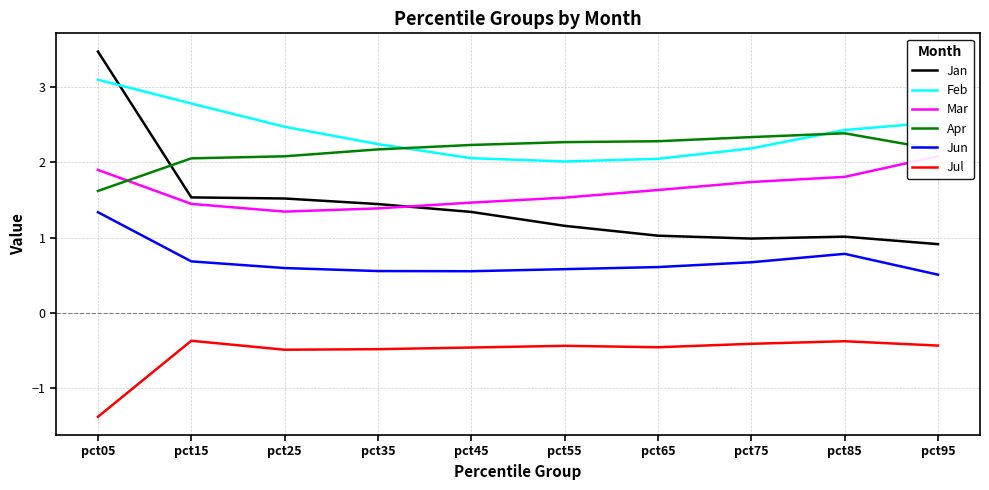

How many lines are shown in the chart?

6